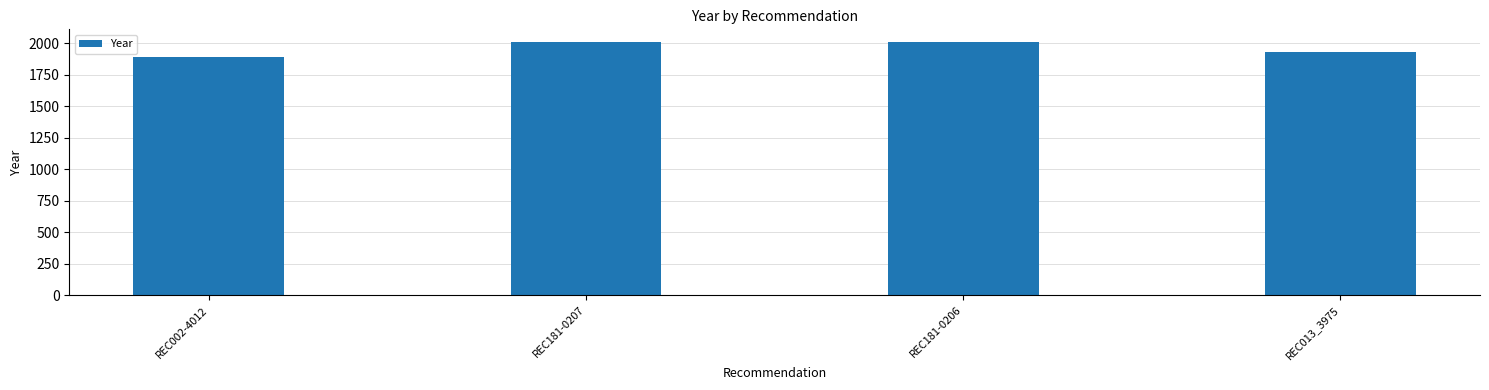

Reading left to right, extract all data points from this chart.

REC002-4012=1887	REC181-0207=2010	REC181-0206=2010	REC013_3975=1927